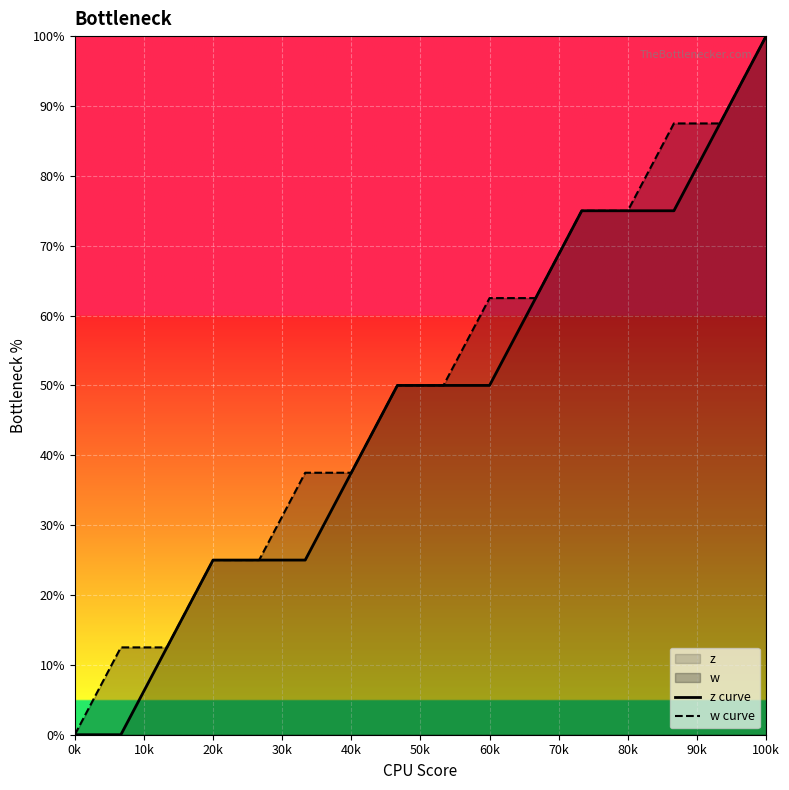

What is the spread (max minus min) of values at 60k?

12.5